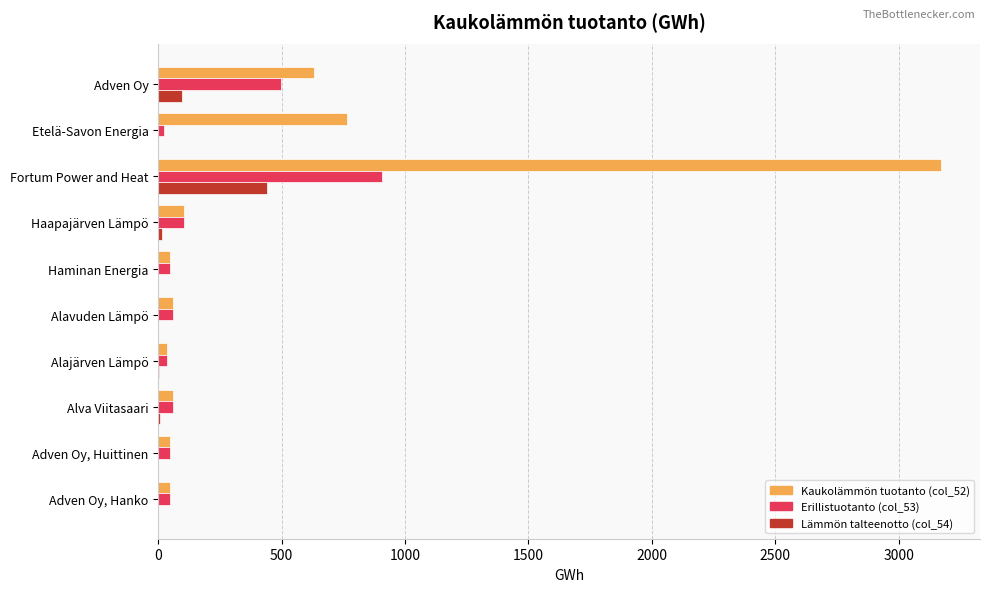

At which category is the sum across all series the highest?

Fortum Power and Heat